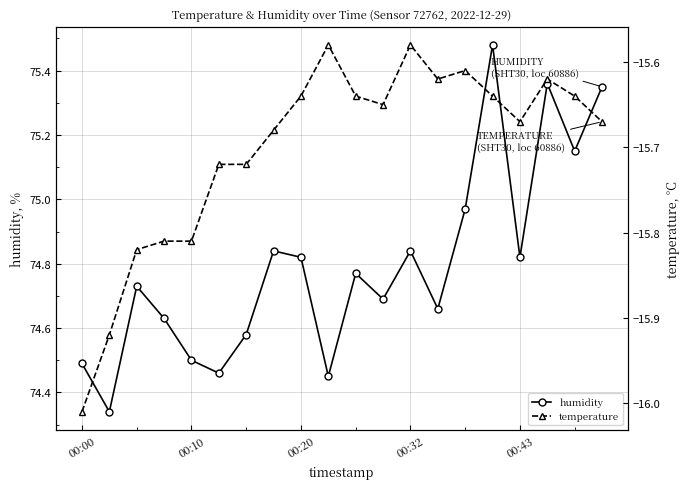

In temperature, how many points are lower than both neighbors (excluding endpoints)?

3